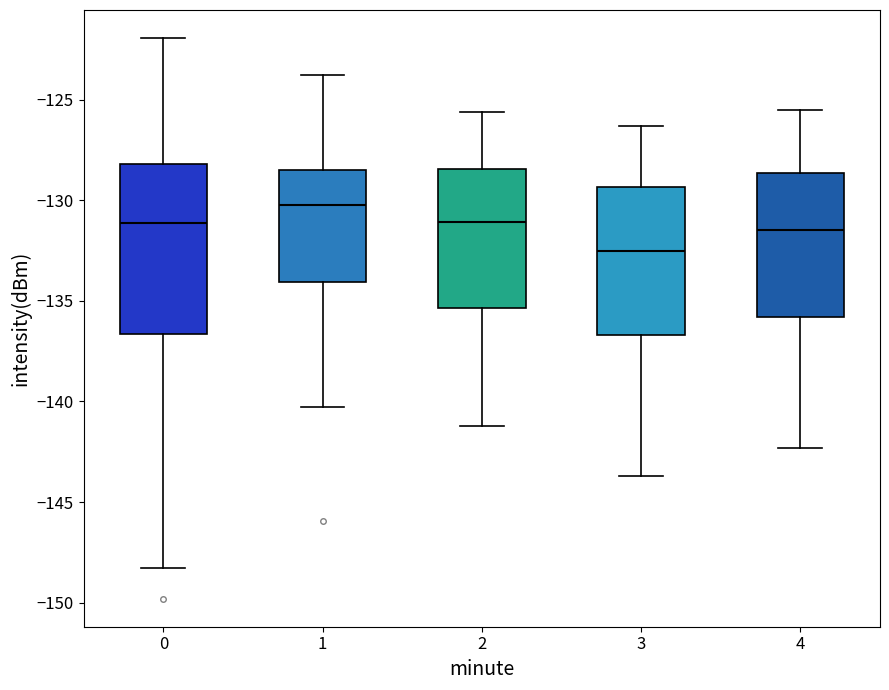

Reading left to right, transcribe this box plot: for each box, give where its median line is, the range the box spans, and where its two whiskers end, as read against the y-axis. The values are not printed on the chart, so give them approximately, as read against the axis.

0: median -131.0, box -136.5 to -128.0, whiskers -148.5 to -122.0
1: median -130.0, box -134.0 to -128.5, whiskers -140.5 to -124.0
2: median -131.0, box -135.5 to -128.5, whiskers -141.0 to -125.5
3: median -132.5, box -136.5 to -129.5, whiskers -143.5 to -126.5
4: median -131.5, box -136.0 to -128.5, whiskers -142.5 to -125.5